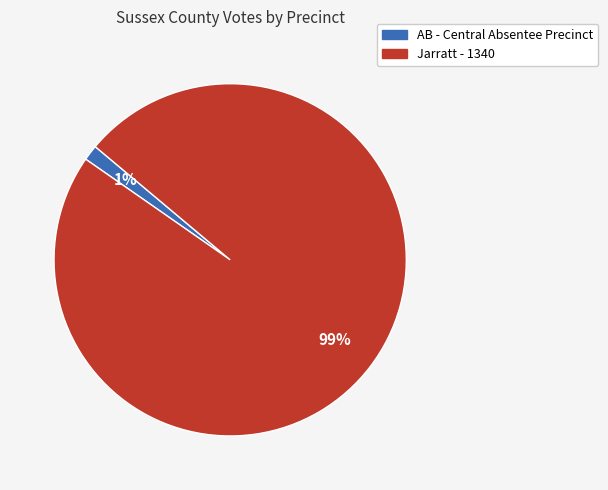

To the nearest percent, what is the average slice percentage?

50%